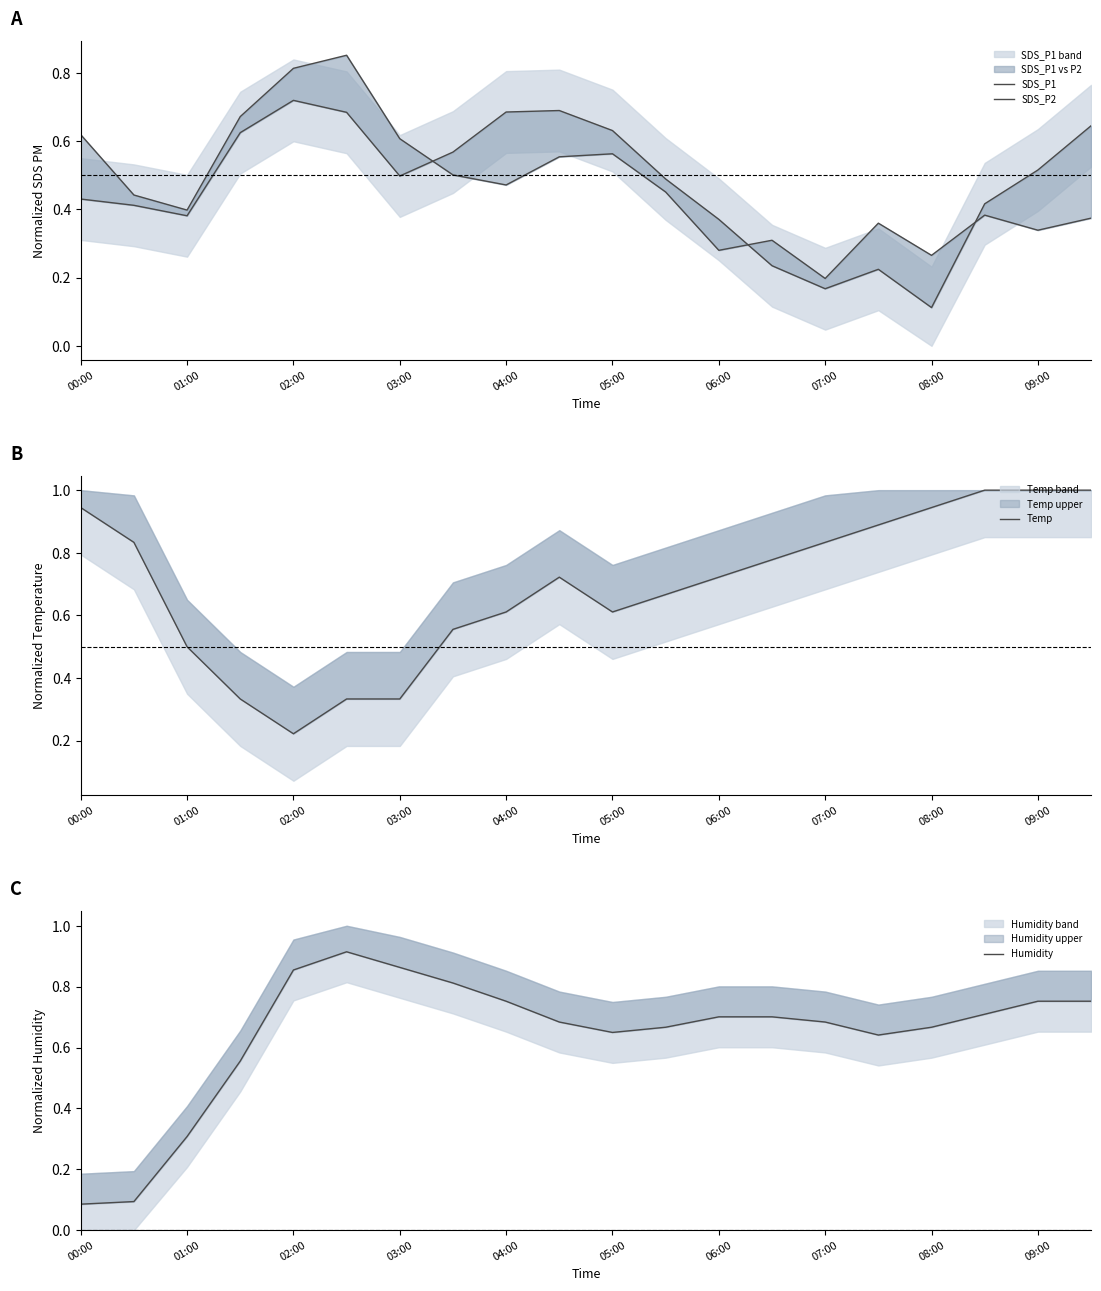

Which series has the largest range (max minus min)?

Humidity